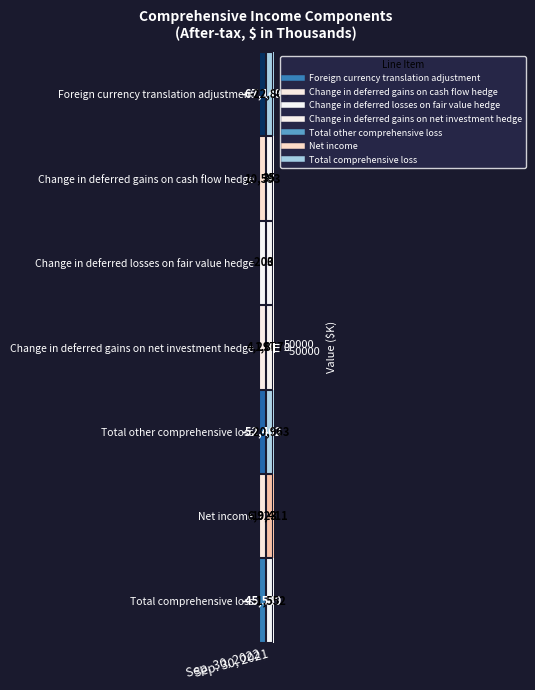

What is the average value of the Change in deferred gains on cash flow hedge series?

5314